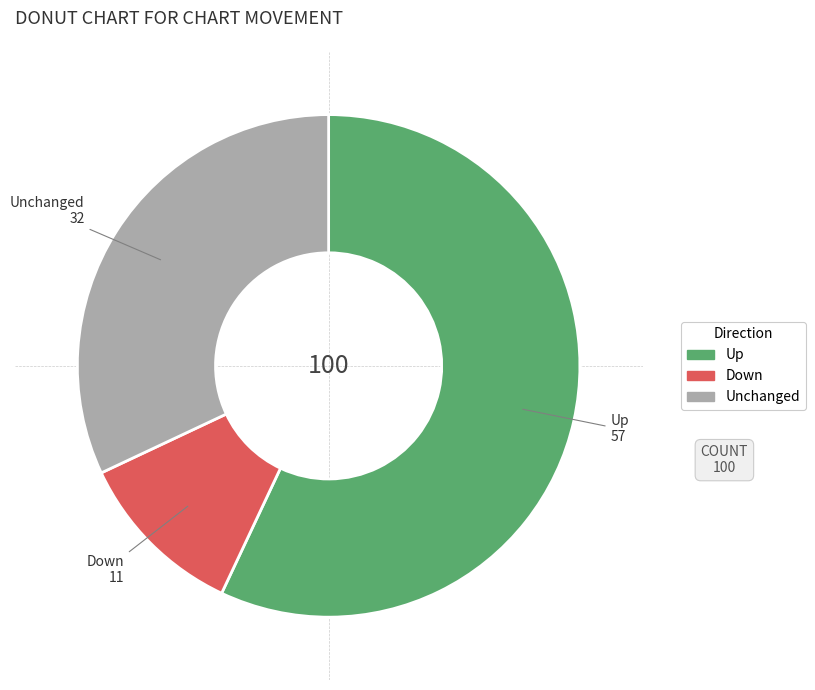

Does any single category account for the majority?

Yes